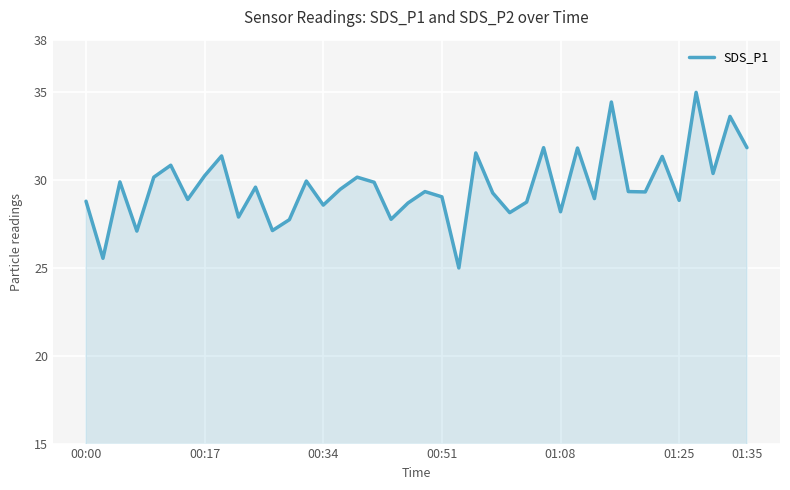

What is the minimum value shown in the chart?

25.0